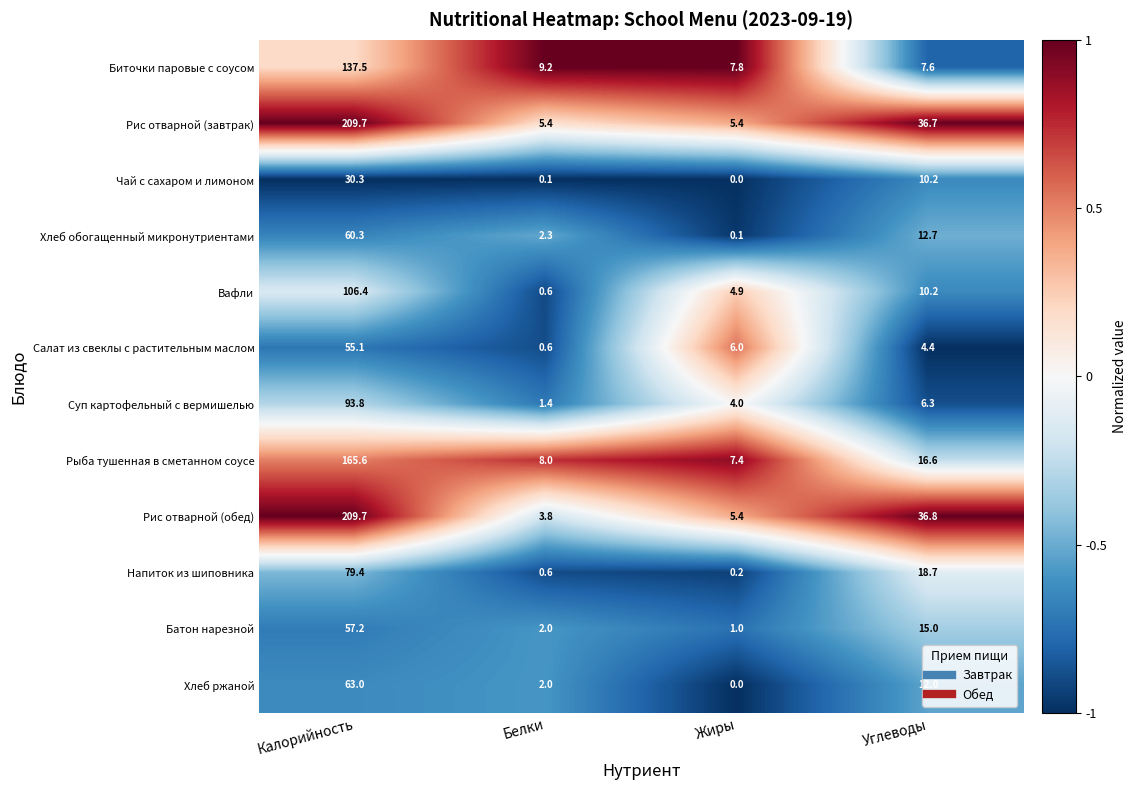

True or false: Хлеб ржаной has a value of 0.0 at Жиры.

True